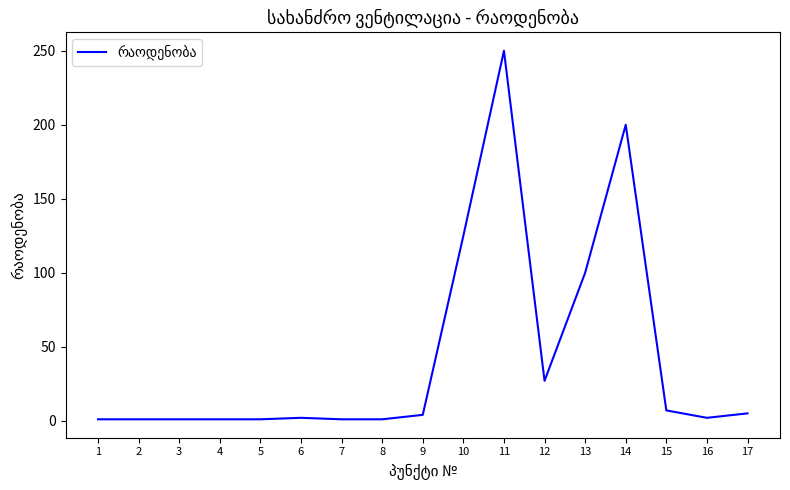

What is the greatest value displayed?

250